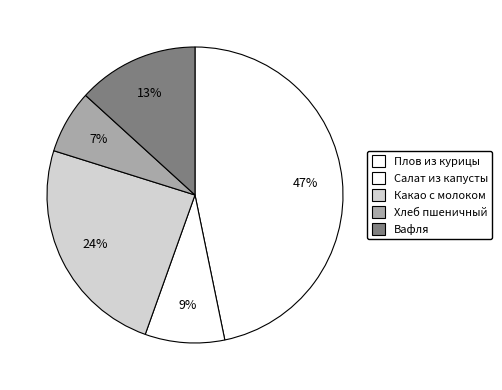

How many slices are in this pie chart?

5